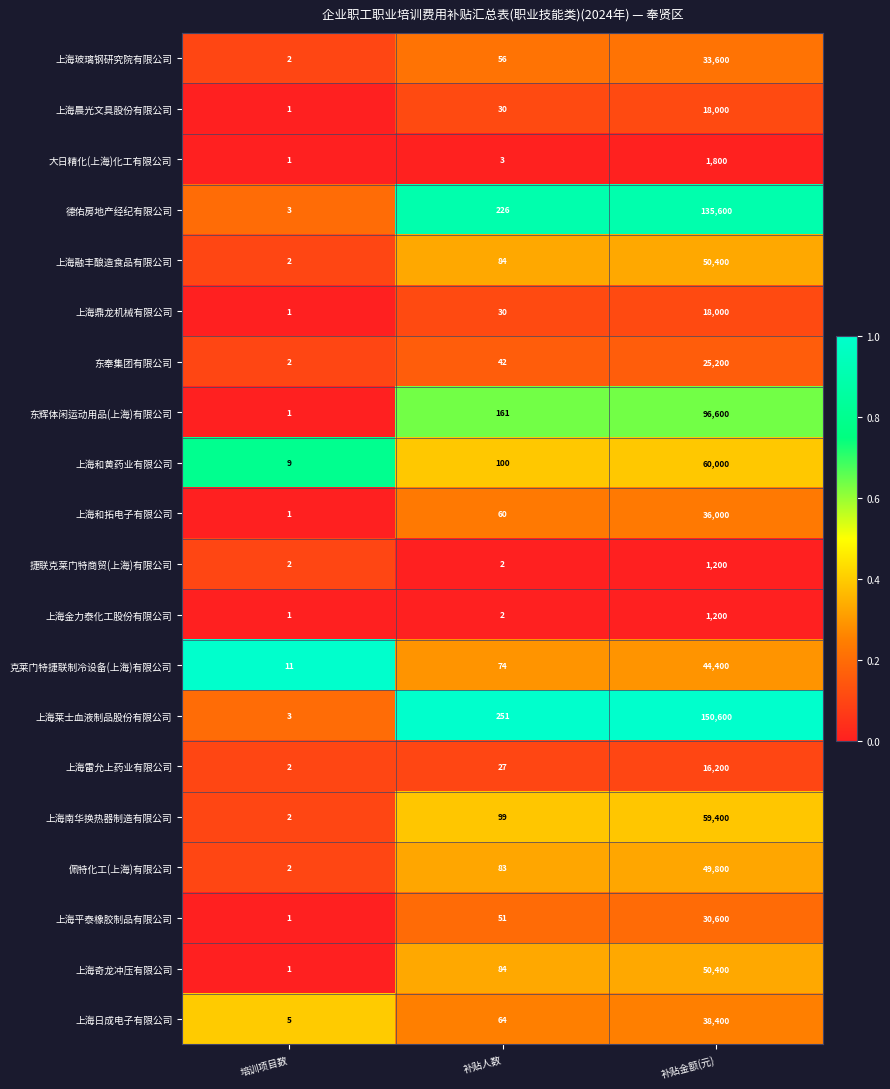

Which series changed the most between 培训项目数 and 补贴人数?

上海莱士血液制品股份有限公司